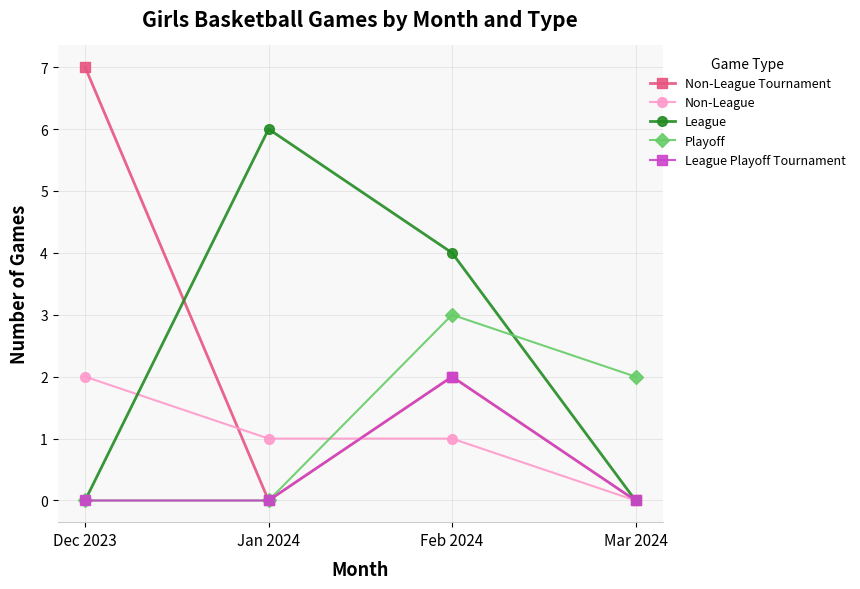

True or false: Playoff has a value of 3 at Feb 2024.

True